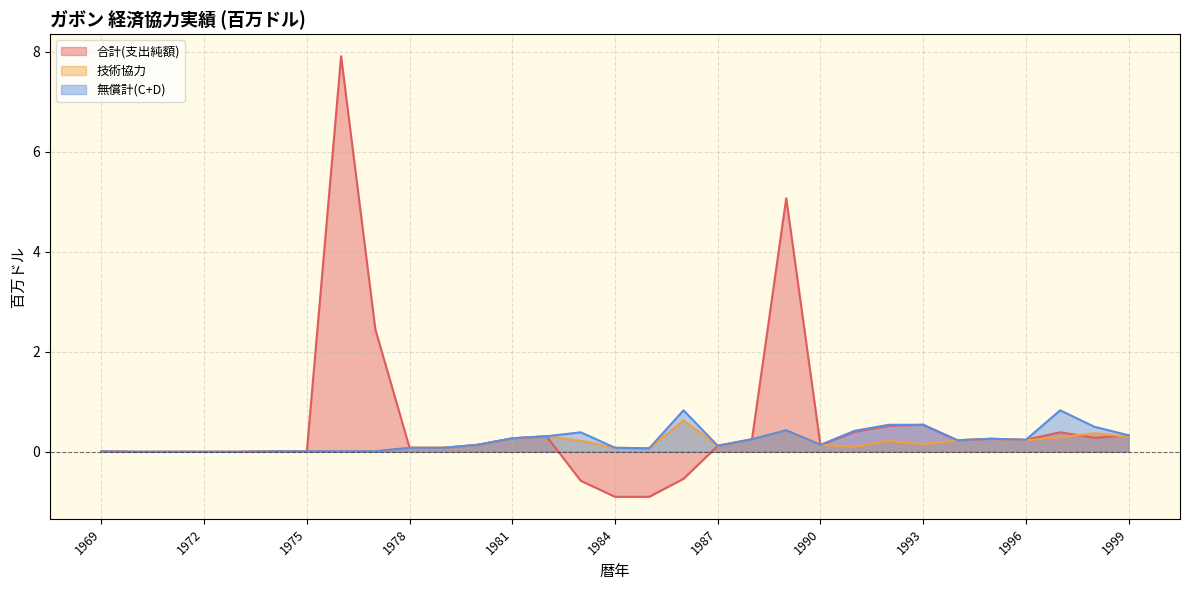

Is it true that 技術協力 equals 0.1 at 1987?

True